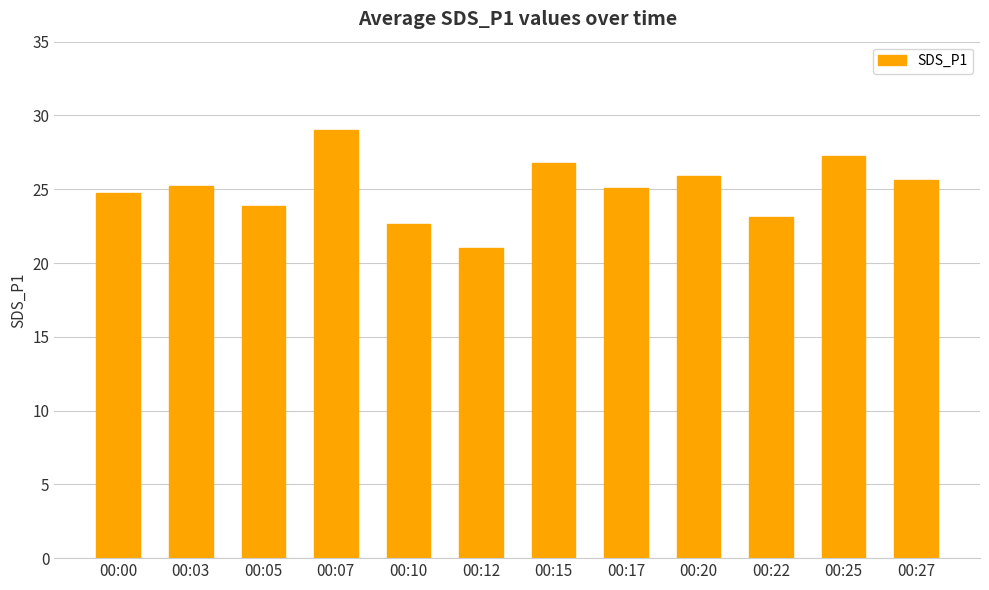

The chart shows a value of 23.9 at 00:05. True or false?

True